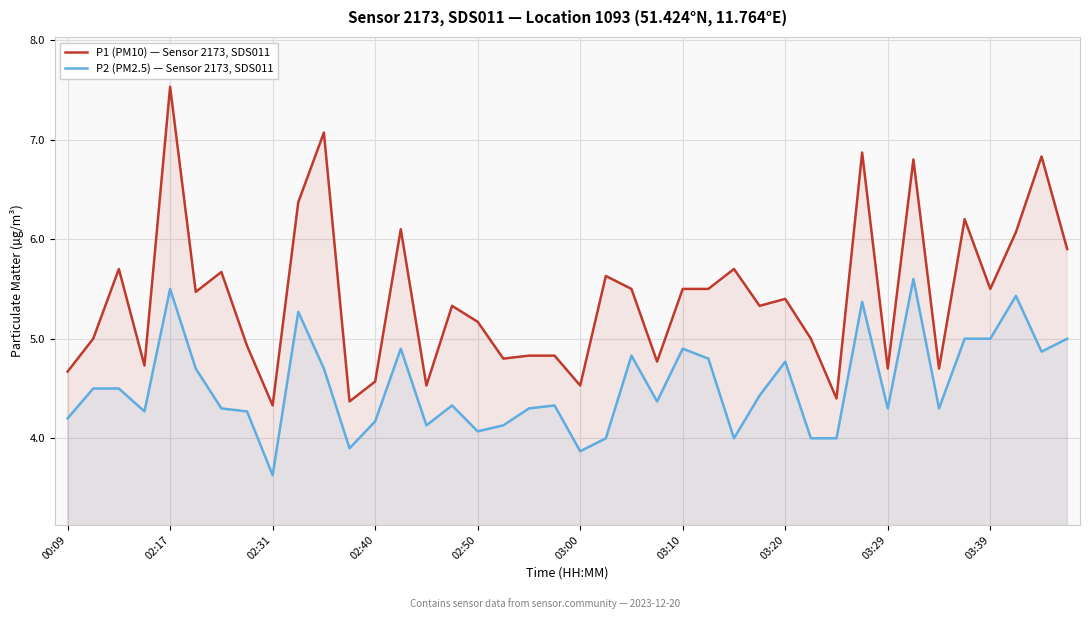

What is the difference between the highest and lowest values at 22?

0.7